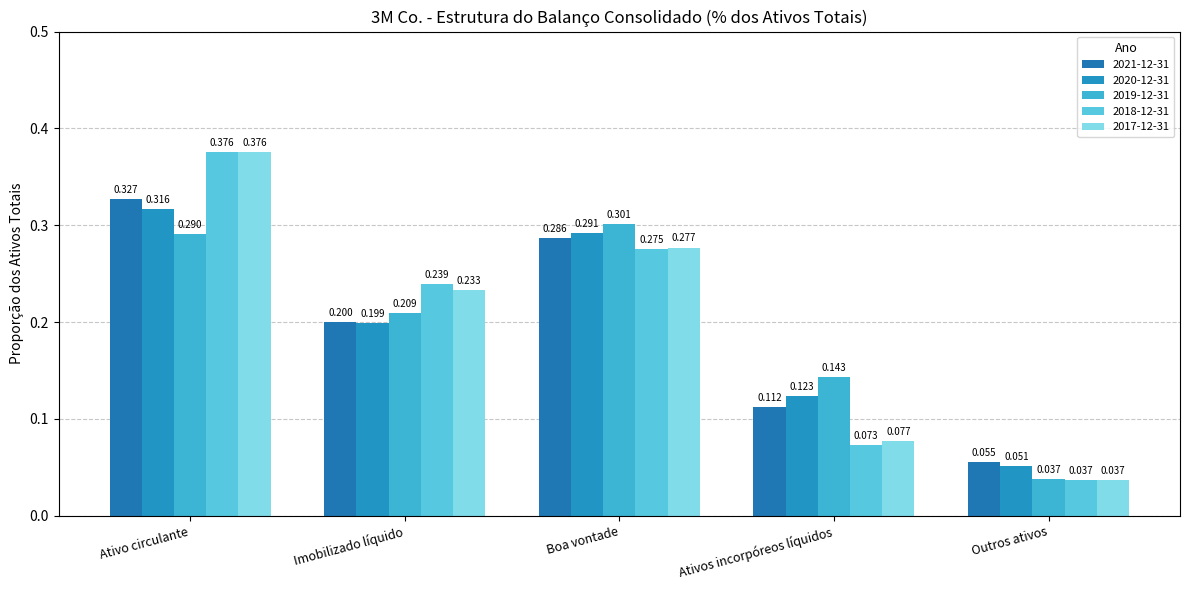

True or false: 2019-12-31 has a value of 0.0 at Outros ativos.

True